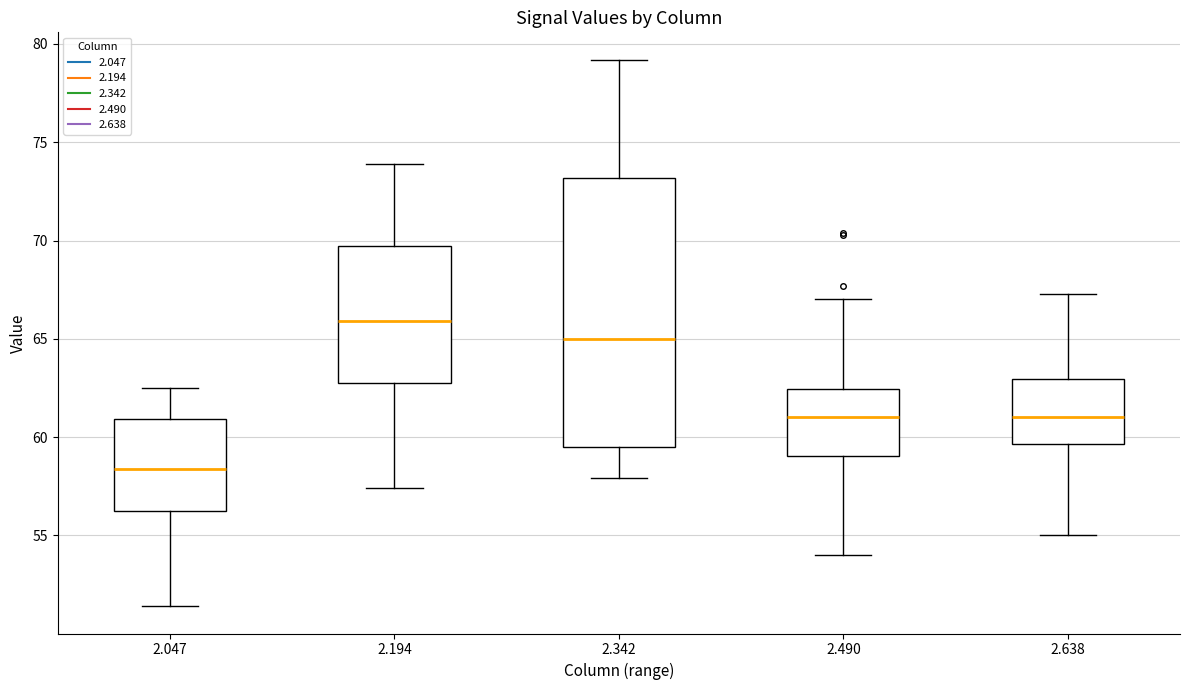

Comparing the boxes themselves (not the whiskers), which one is the tallest?

2.342